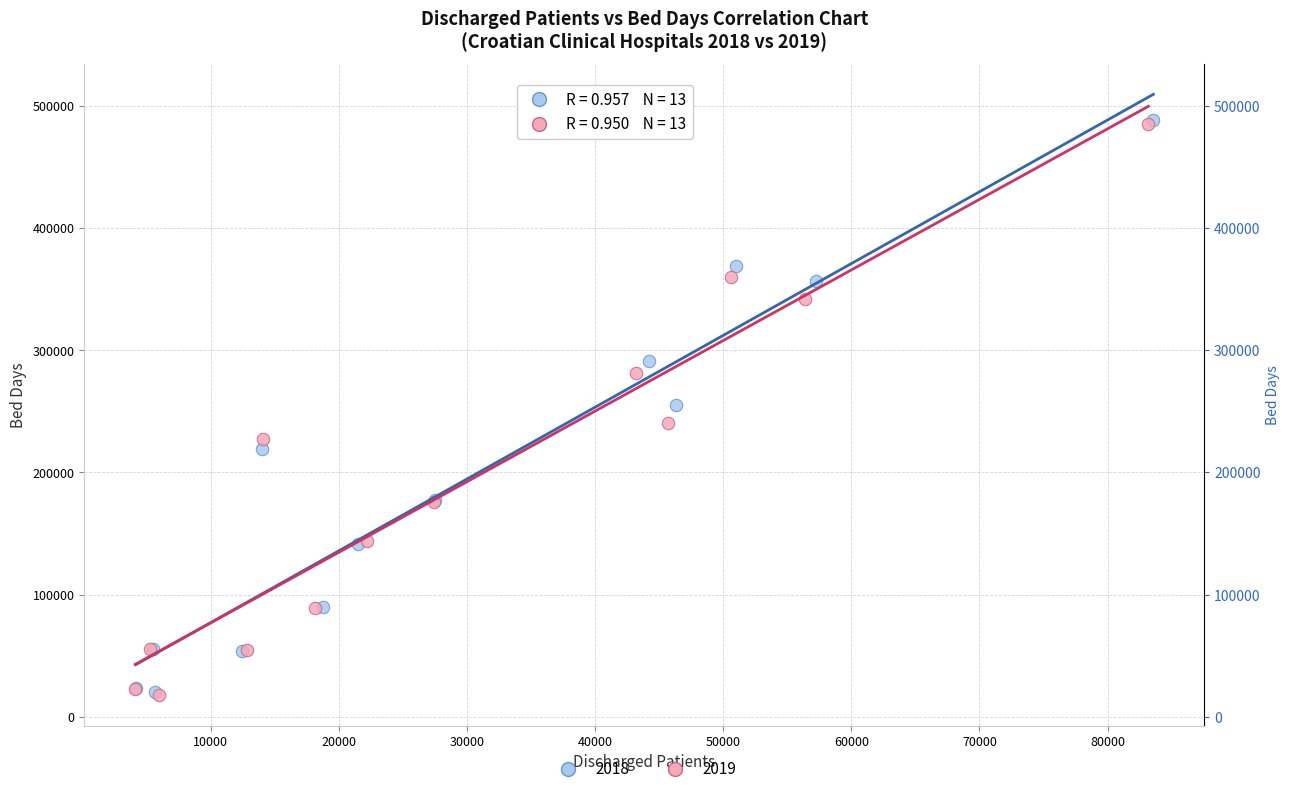

Which series has the largest Y range (max minus min)?

2018